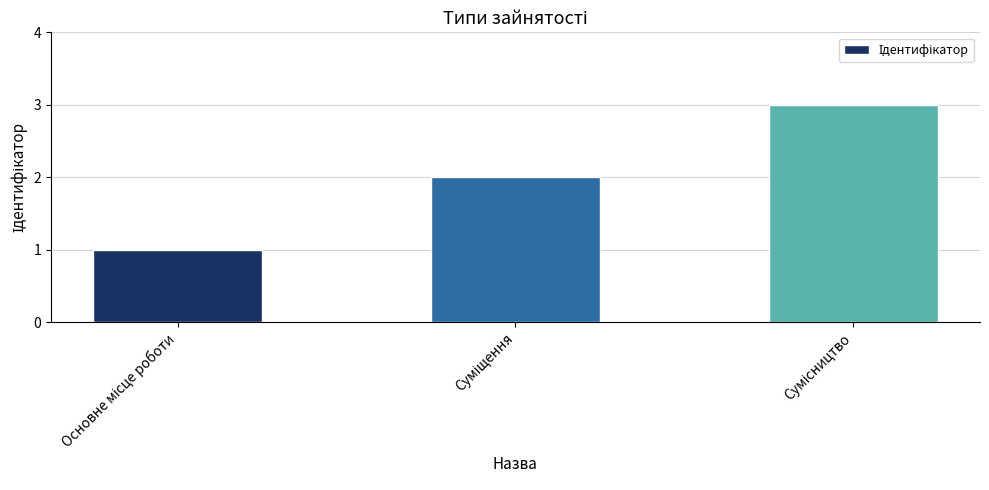

Does the chart contain any negative values?

No